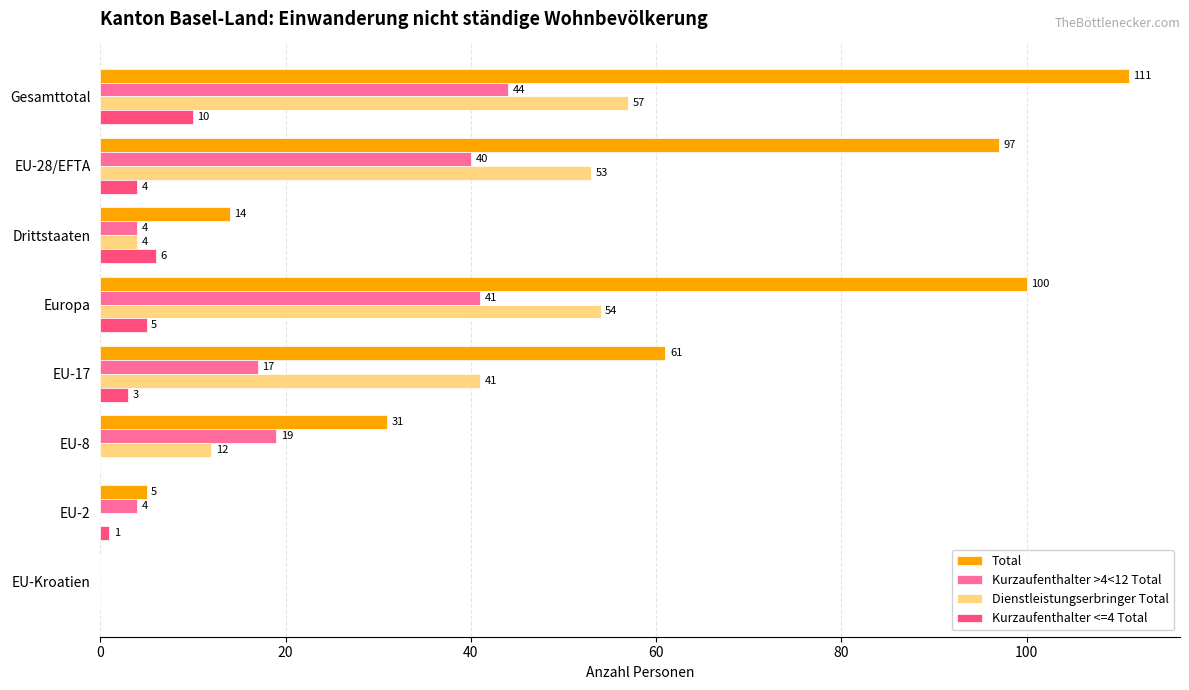

Is the value of Total at EU-2 greater than the value of Kurzaufenthalter <=4 Total at EU-Kroatien?

Yes